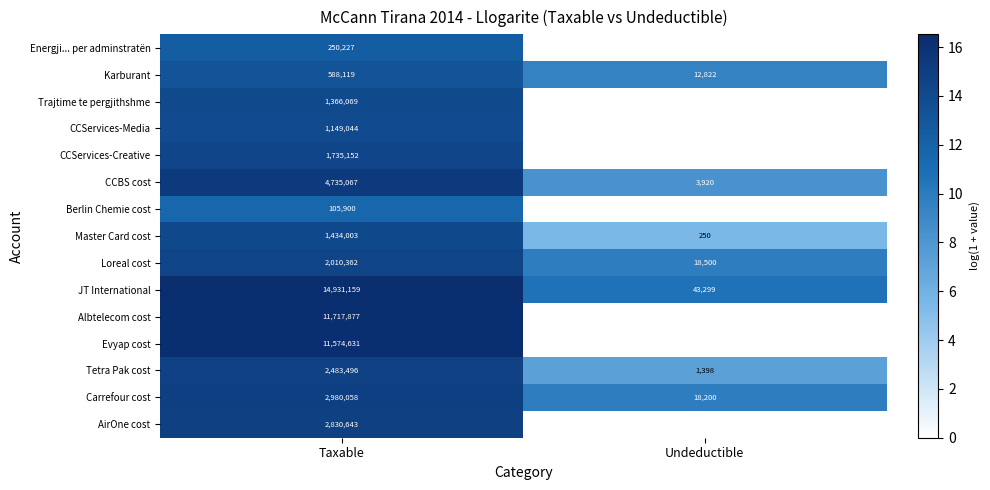

The value of AirOne cost at Taxable is 2830643. True or false?

True